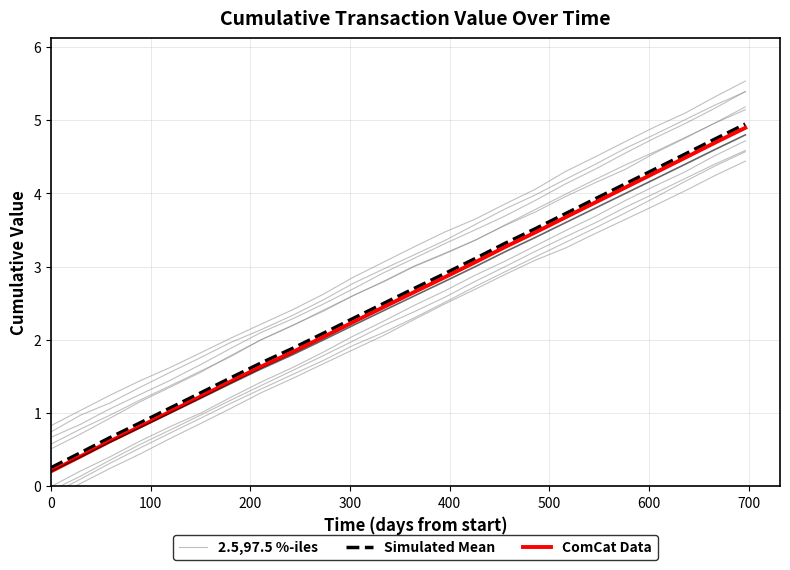

What are all the series names shown in the legend?

2.5,97.5 %-iles, Simulated Mean, ComCat Data